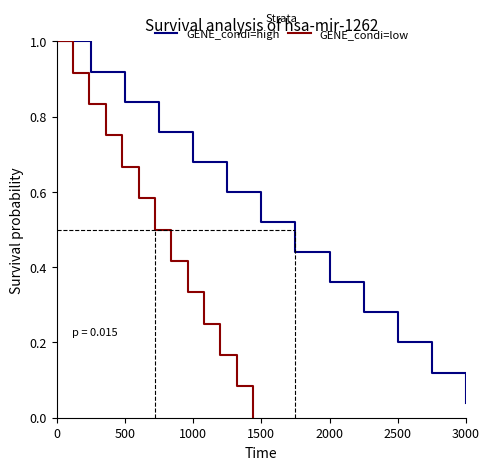

What is the average value of the GENE_condi=low series?

0.5